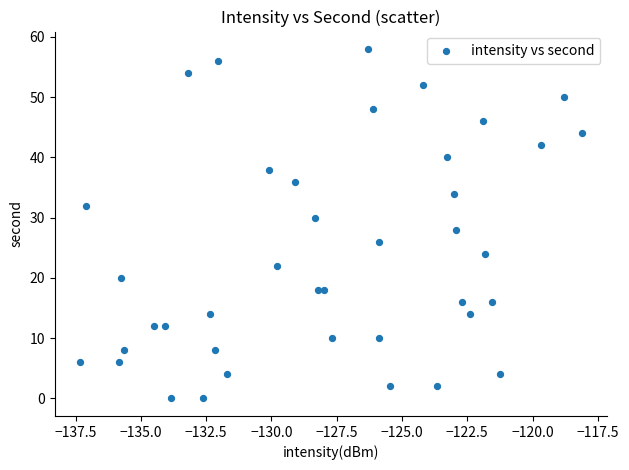

What is the range of Y values (max minus min)?

58